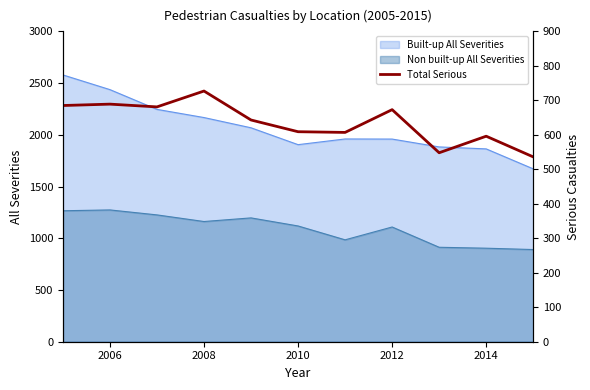

What is the minimum value for Built-up All Severities?

1671